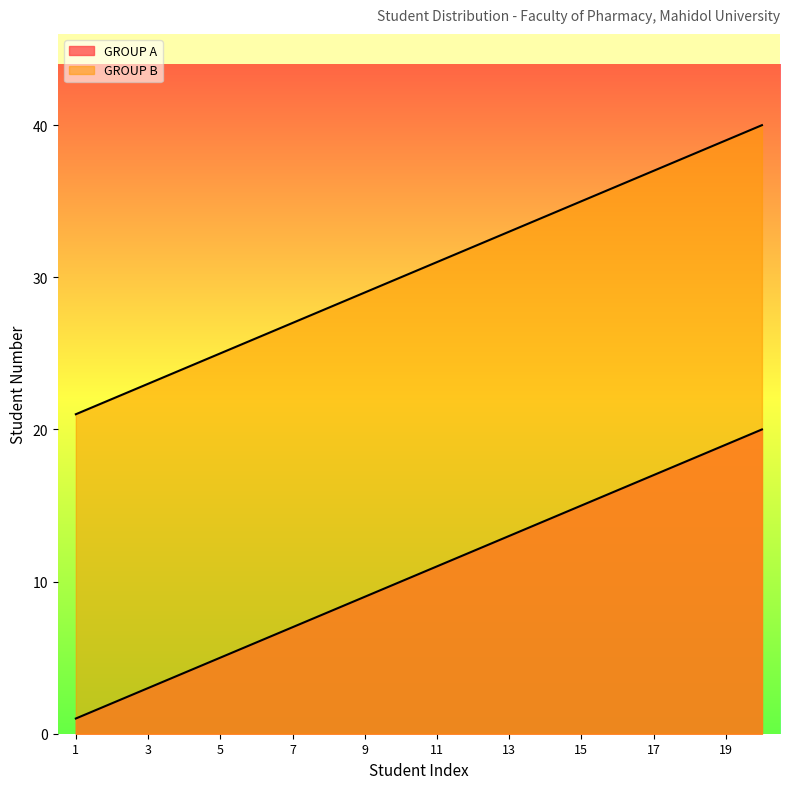

True or false: GROUP B and GROUP A intersect in this chart.

False